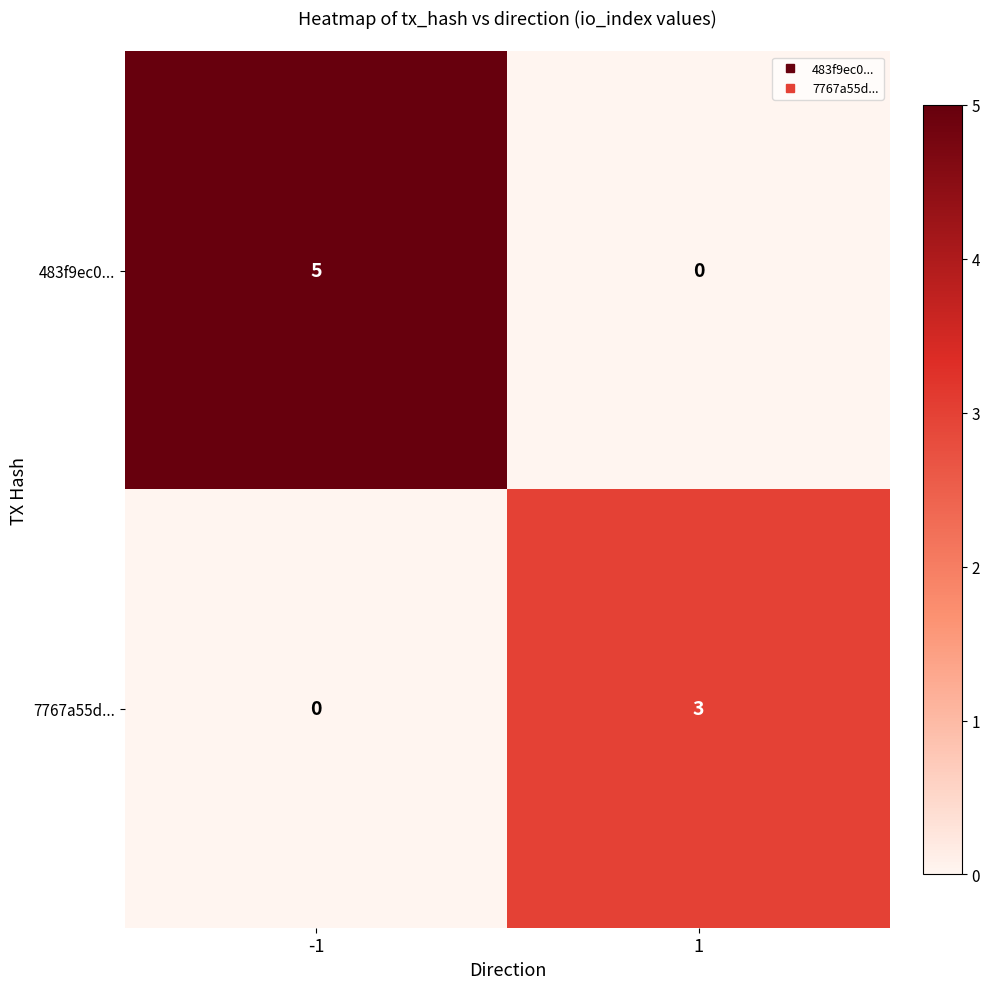

Is it true that 7767a55d... equals 0 at -1?

True